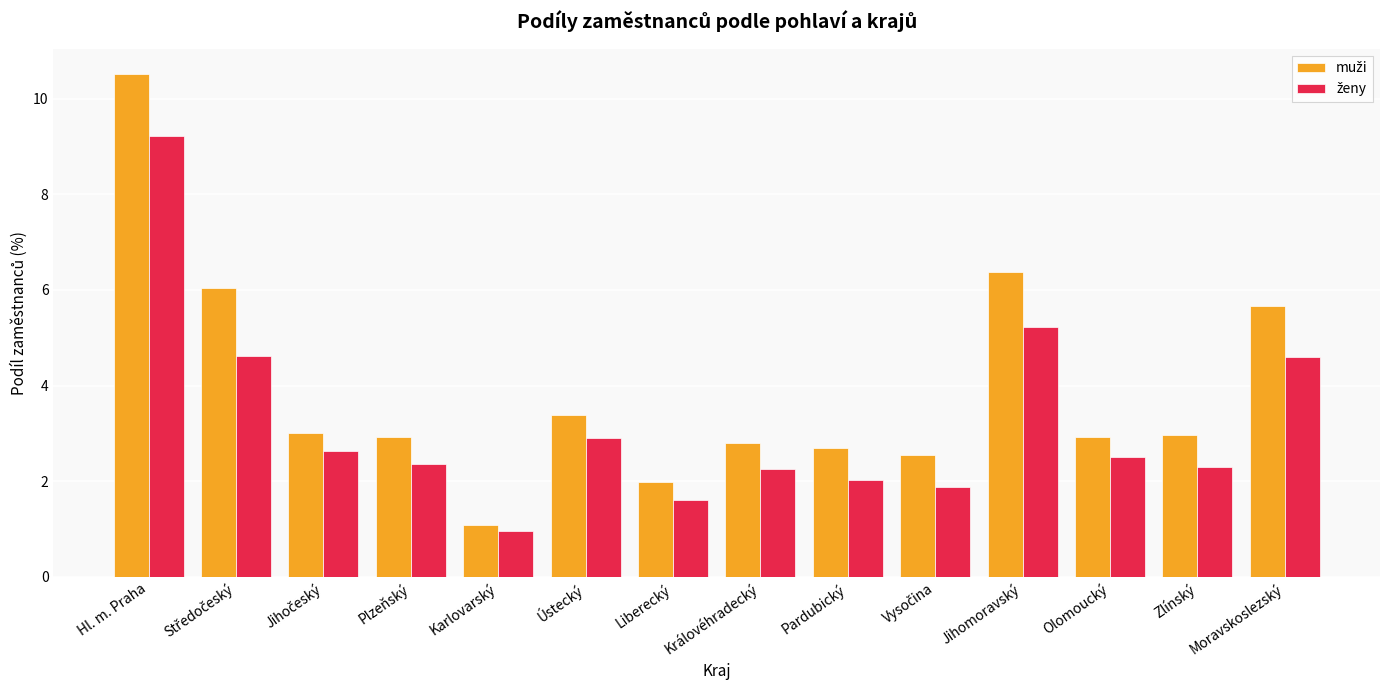

What is the smallest value displayed?

1.0